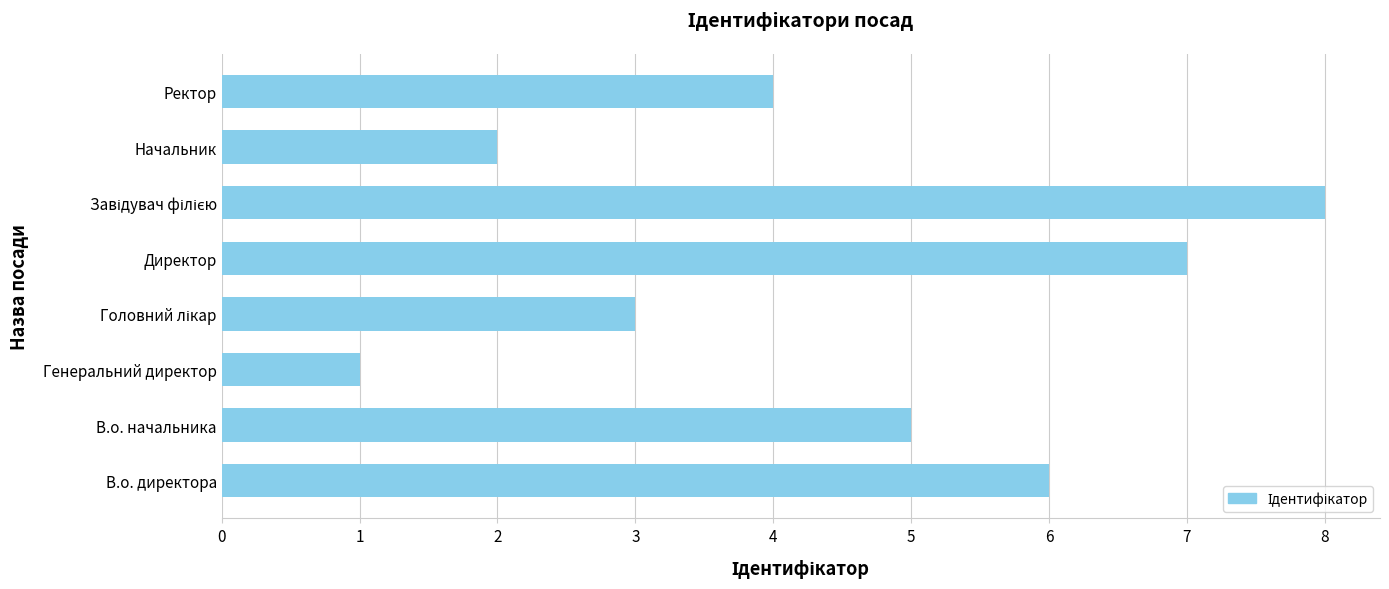

What is the difference between the maximum and minimum values?

7